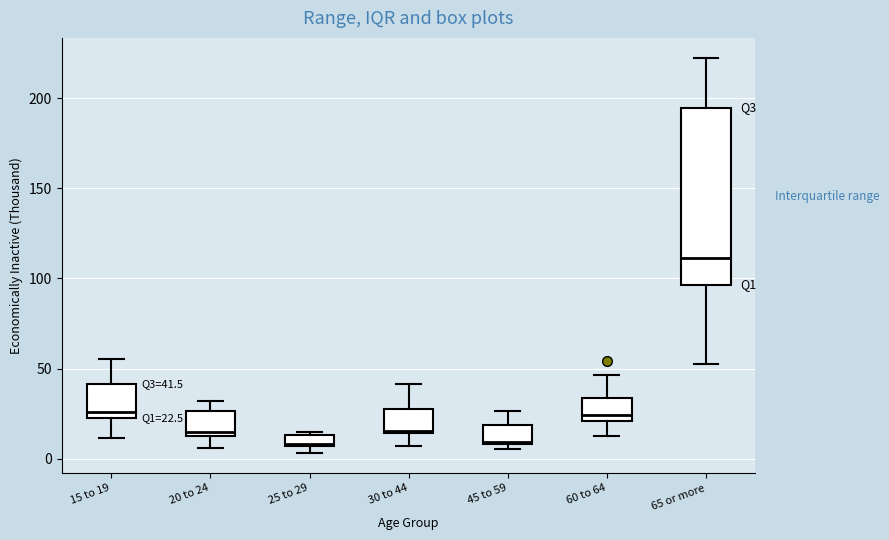

Which box is the tallest, from its lower edge to its upper edge?

65 or more